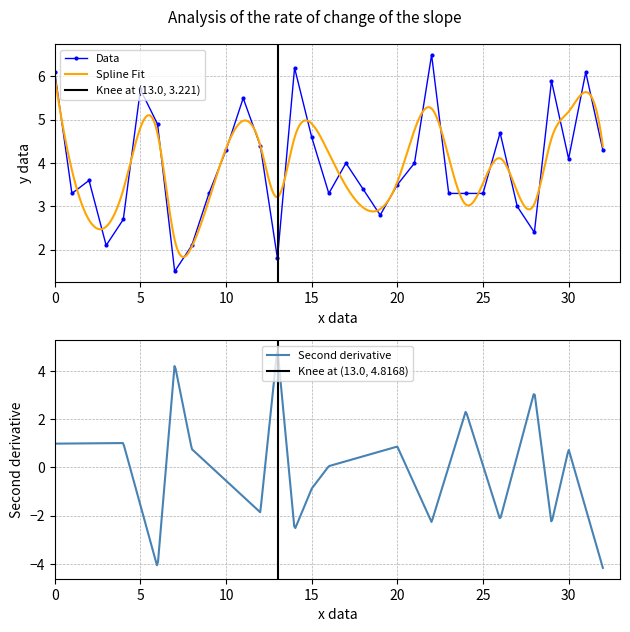

What is the sum of the values at 10 and 8?

6.4